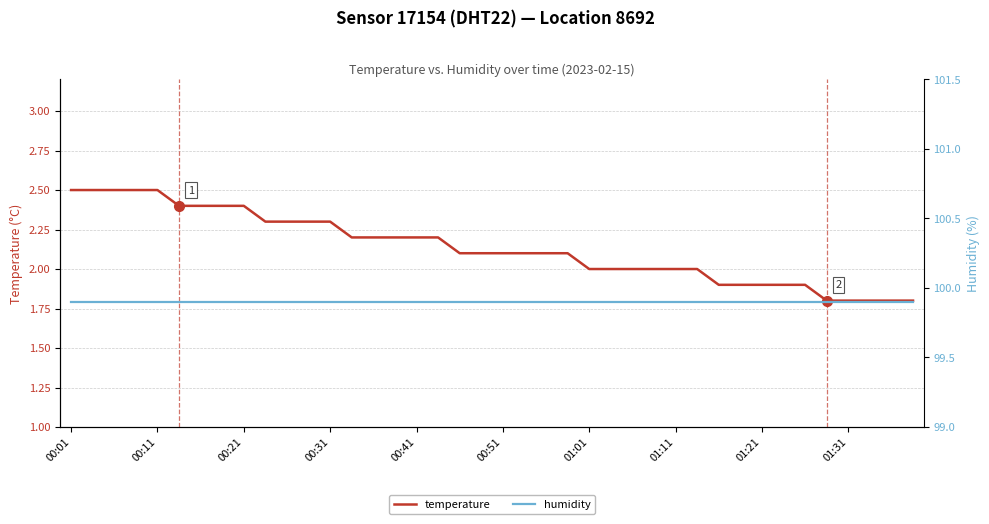

The temperature series shows 2.2 at 00:41. True or false?

True